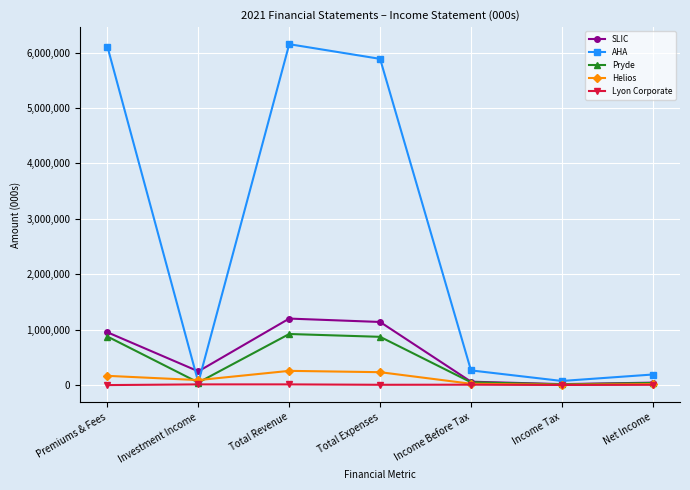

Is the value of Lyon Corporate at Net Income greater than the value of Helios at Total Expenses?

No